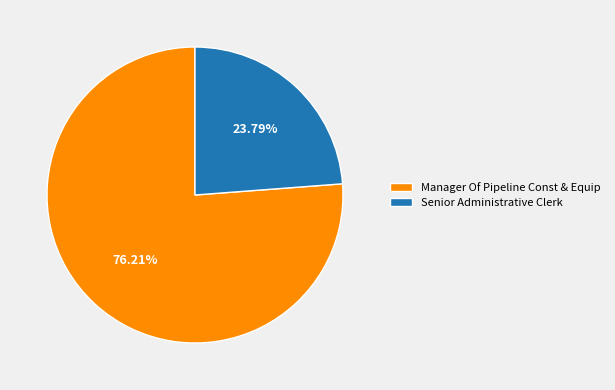

Does Senior Administrative Clerk represent more than half of the total?

No